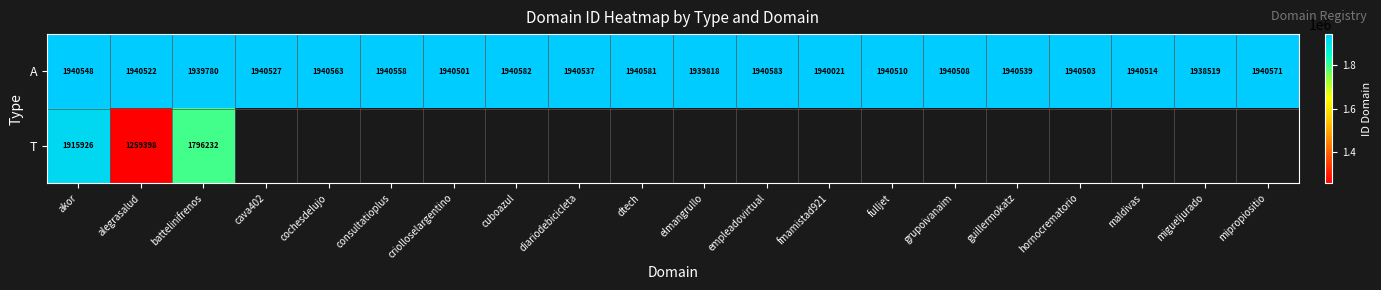

The A series shows 3417078 at grupoivanaim. True or false?

False